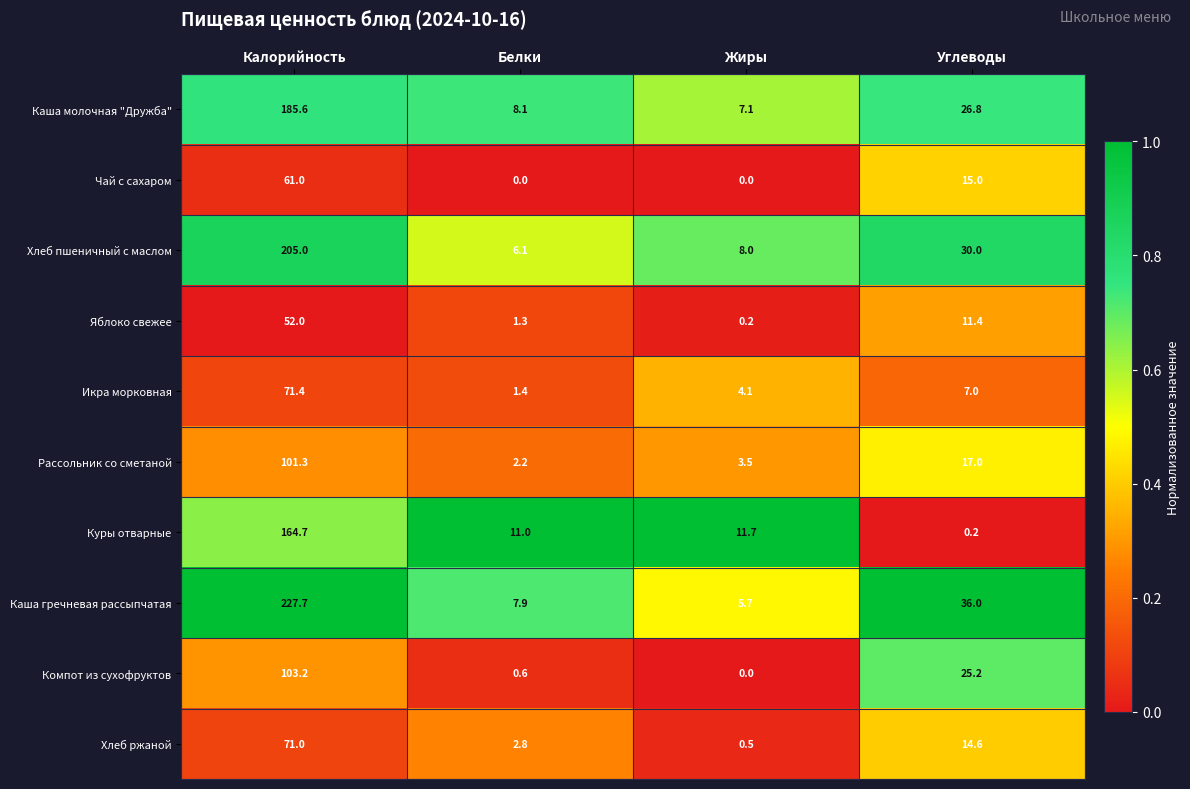

At Калорийность, list the series in order from smallest to largest.

Яблоко свежее, Чай с сахаром, Хлеб ржаной, Икра морковная, Рассольник со сметаной, Компот из сухофруктов, Куры отварные, Каша молочная "Дружба", Хлеб пшеничный с маслом, Каша гречневая рассыпчатая